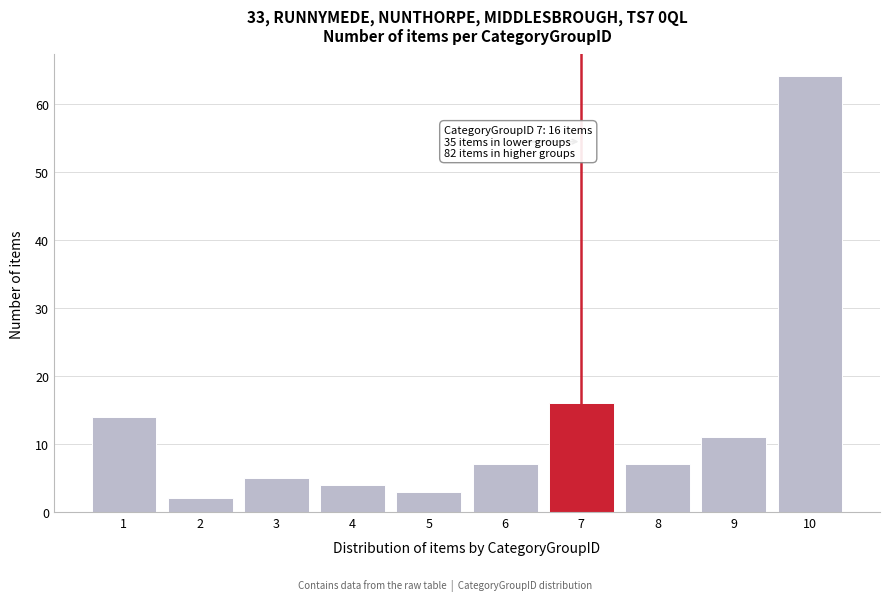

Reading left to right, list all the values displayed in this chart.

1=14	2=2	3=5	4=4	5=3	6=7	7=16	8=7	9=11	10=64